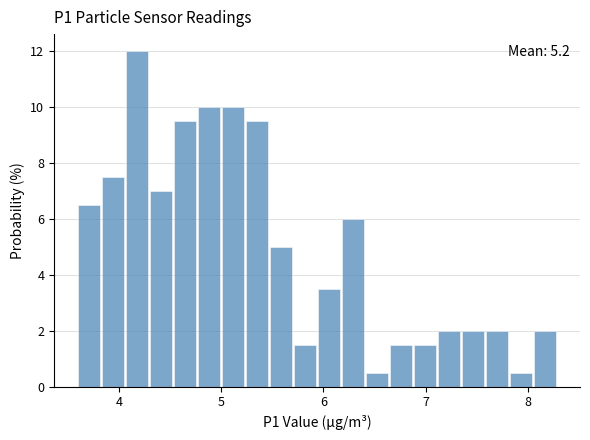

Around what value on the x-axis is the tallest bar? Give the approximate position of its centre, as read against the axis.

4.2